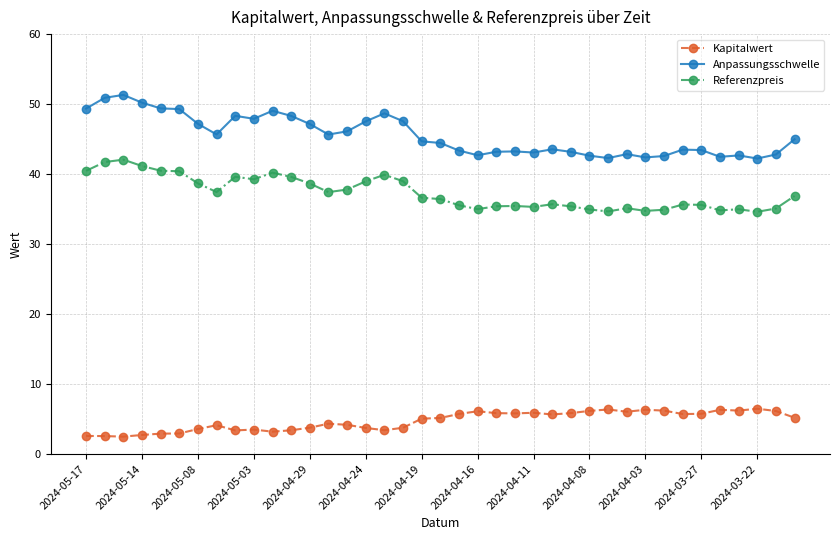

Which series has the largest total across all categories?

Anpassungsschwelle